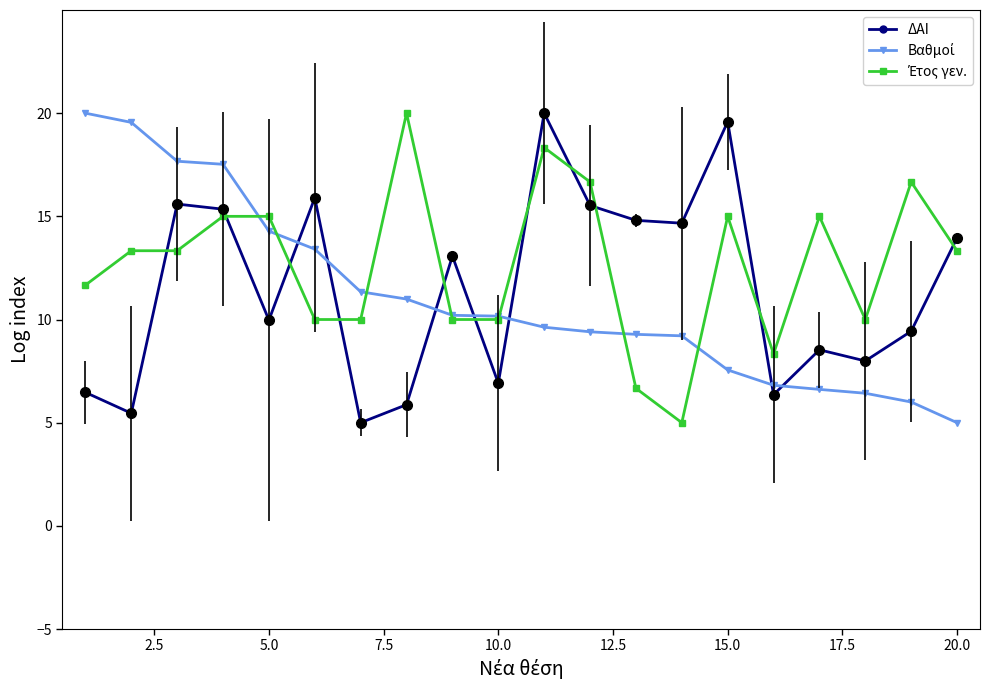

What is the highest value of the ΔΑΙ series?

20.0